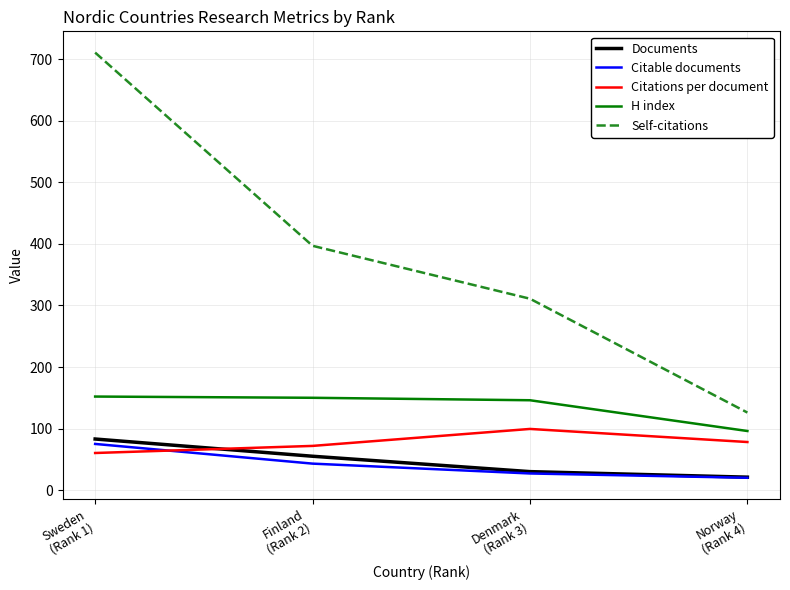

True or false: H index and Citations per document intersect in this chart.

False